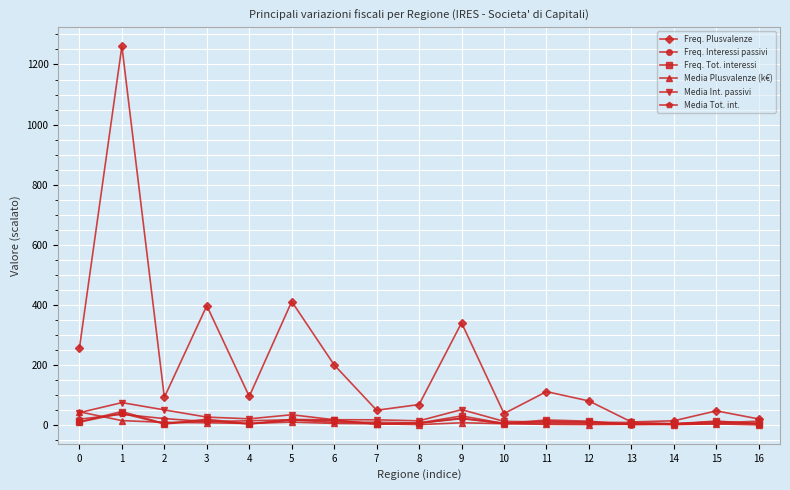

True or false: Media Plusvalenze (k€) has more than 1 interior local peaks.

True